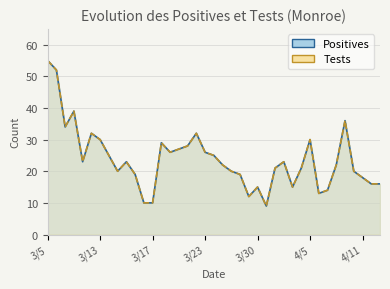

Between 3/28 and 4/3, which series saw the biggest shift?

Positives